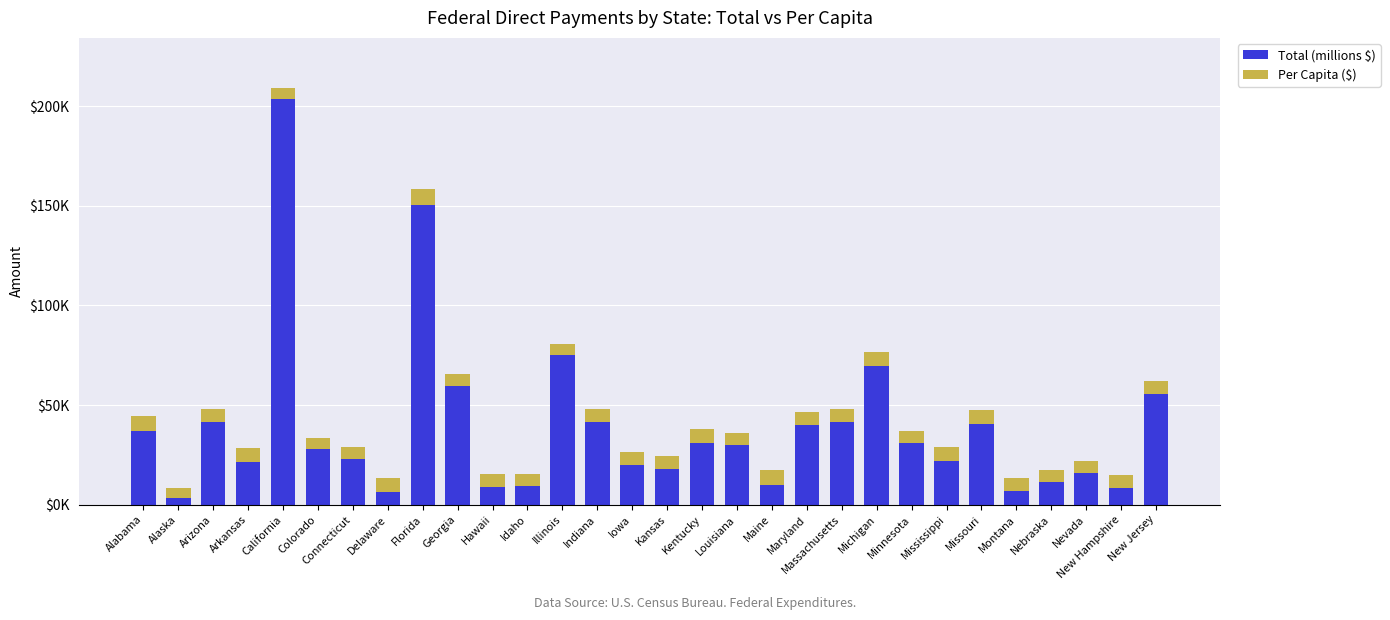

Does the chart contain stacked bars?

Yes